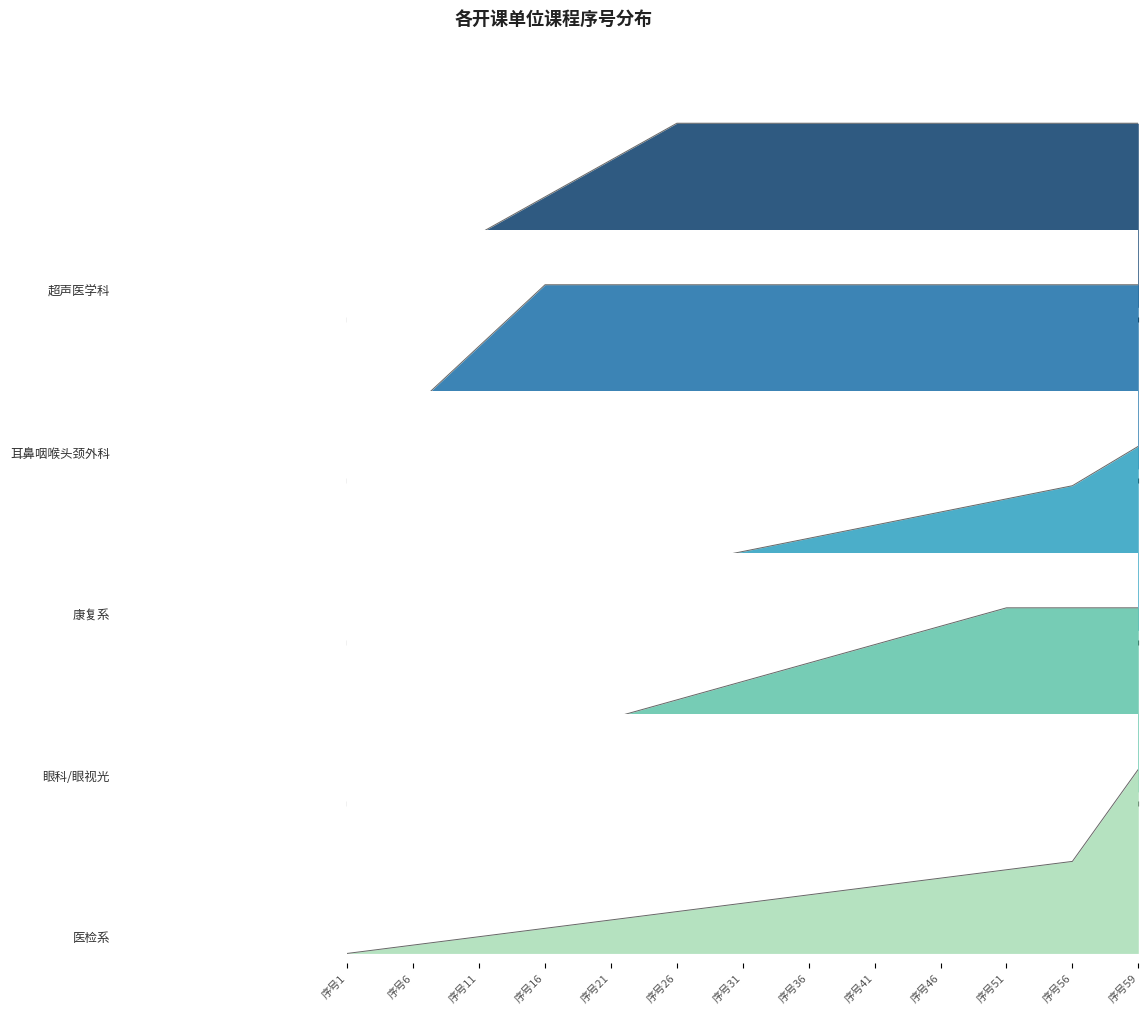

What is the total value across all series at 序号6?

0.8